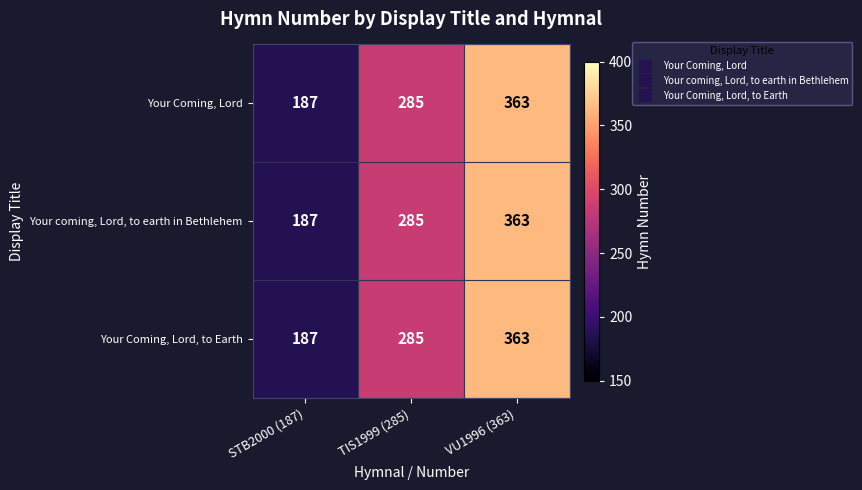

At which category is the sum across all series the highest?

VU1996 (363)